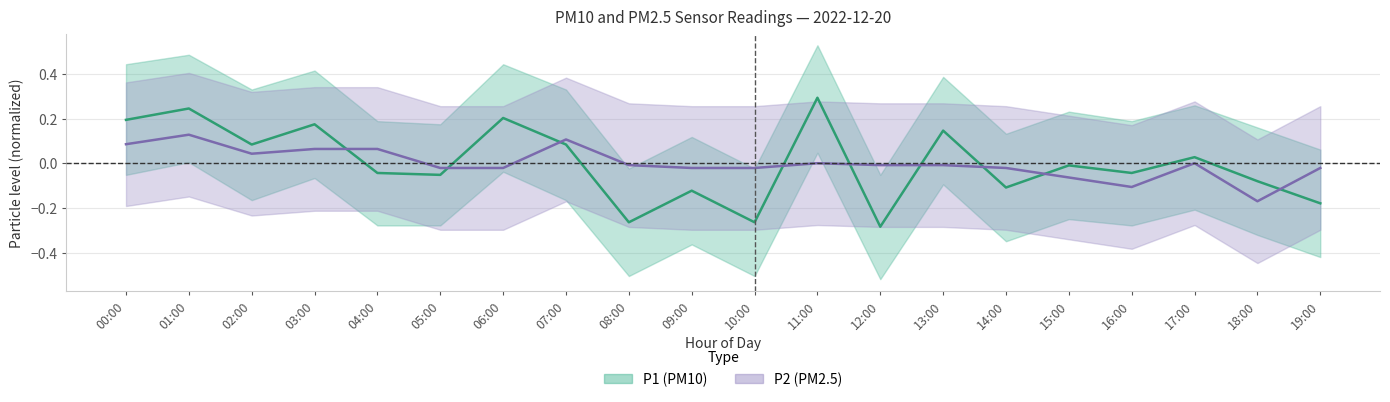

At which label does P1 first exceed 0?

00:00